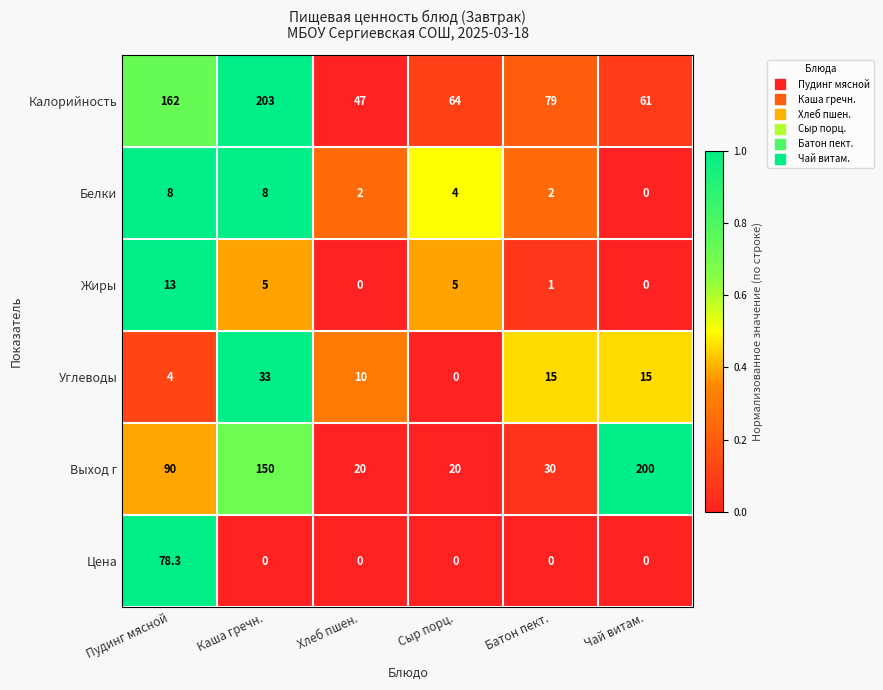

How many distinct data groups are displayed?

6